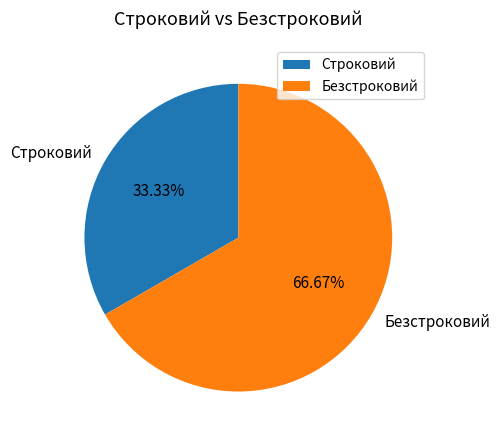

Rank the categories by value from lowest to highest.

Строковий, Безстроковий